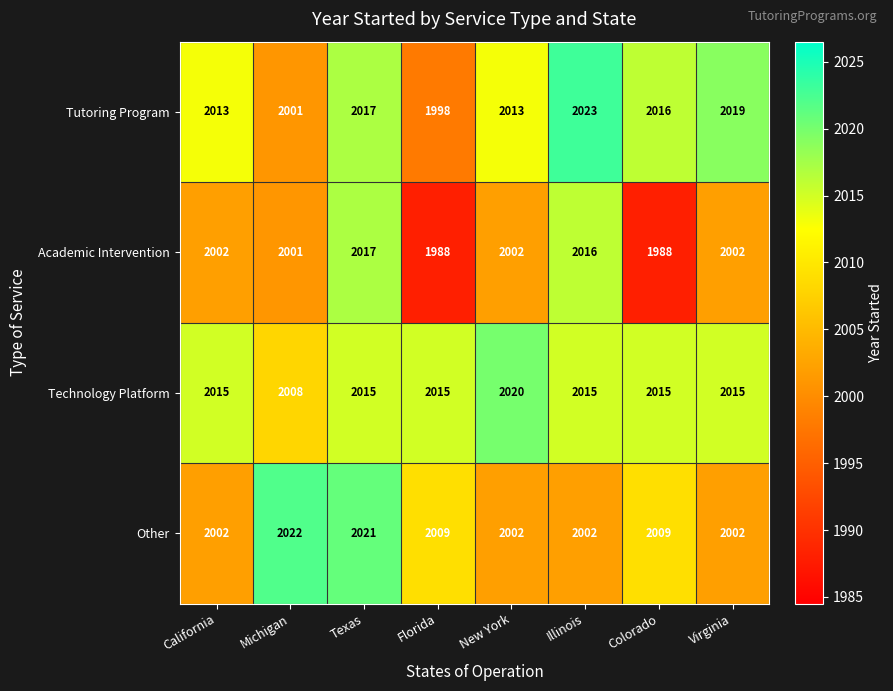

At Illinois, list the series in order from smallest to largest.

Other, Technology Platform, Academic Intervention, Tutoring Program